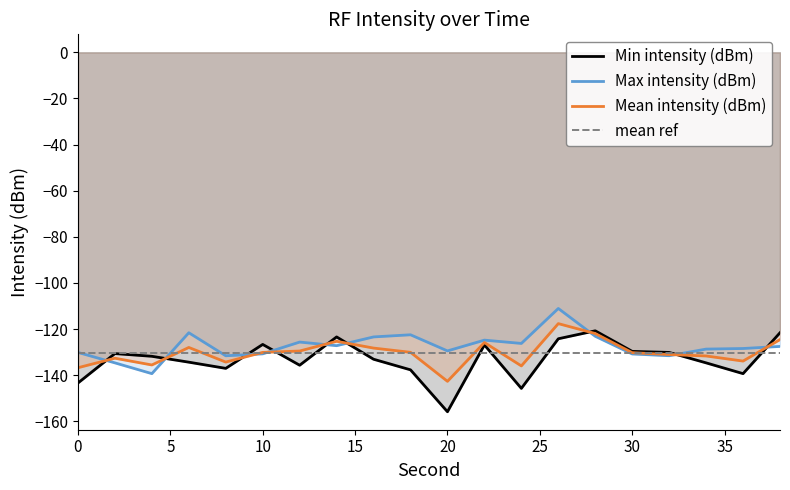

What is the difference between the highest and lowest values at 4?

7.5